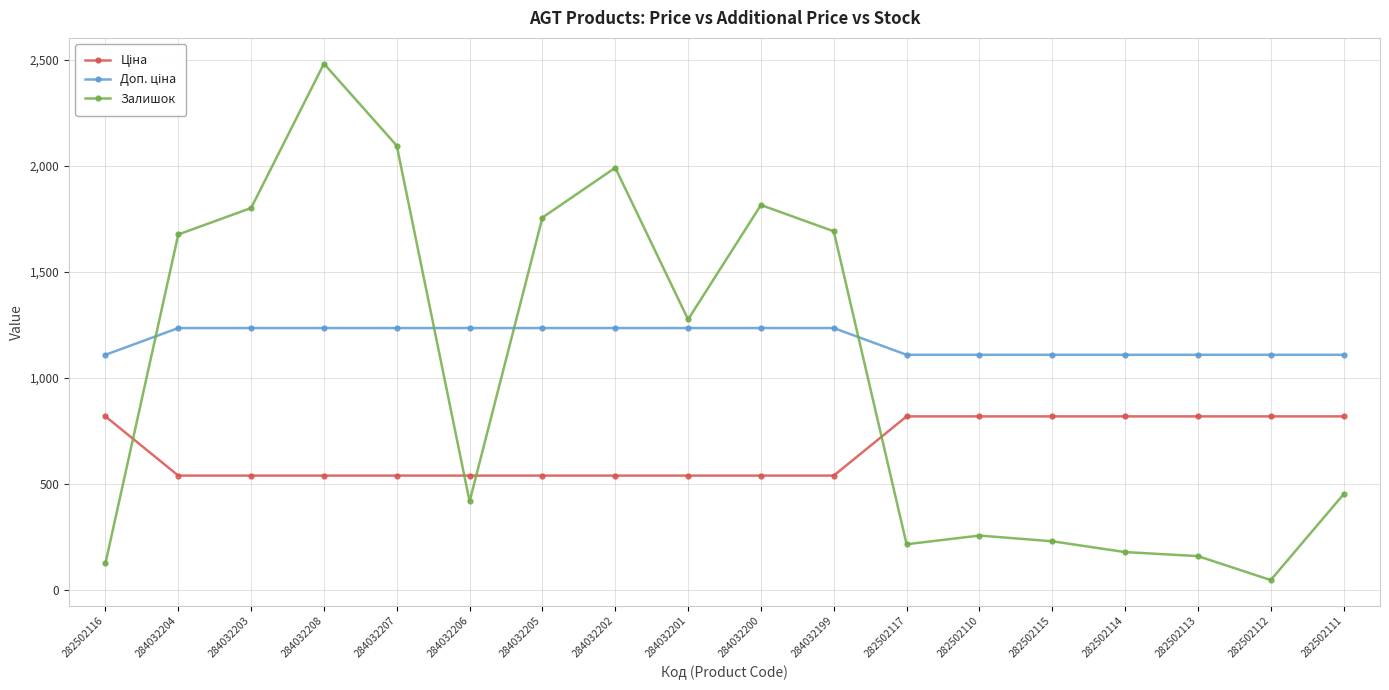

How many series are shown in this chart?

3